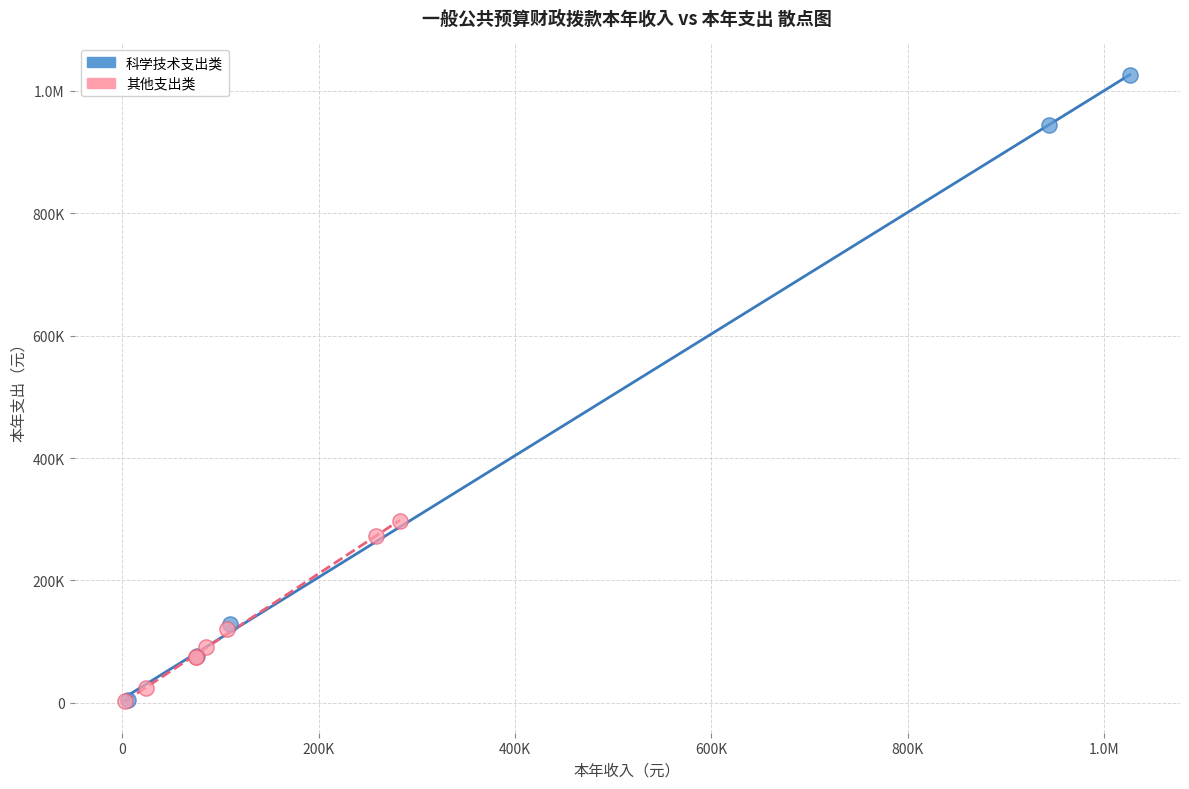

What are all the series names shown in the legend?

科学技术支出类, 其他支出类